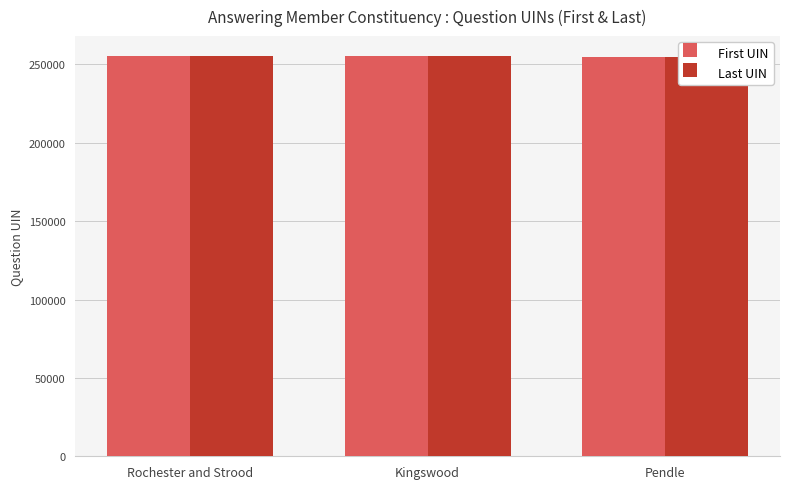

The value of Last UIN at Pendle is 254842. True or false?

True